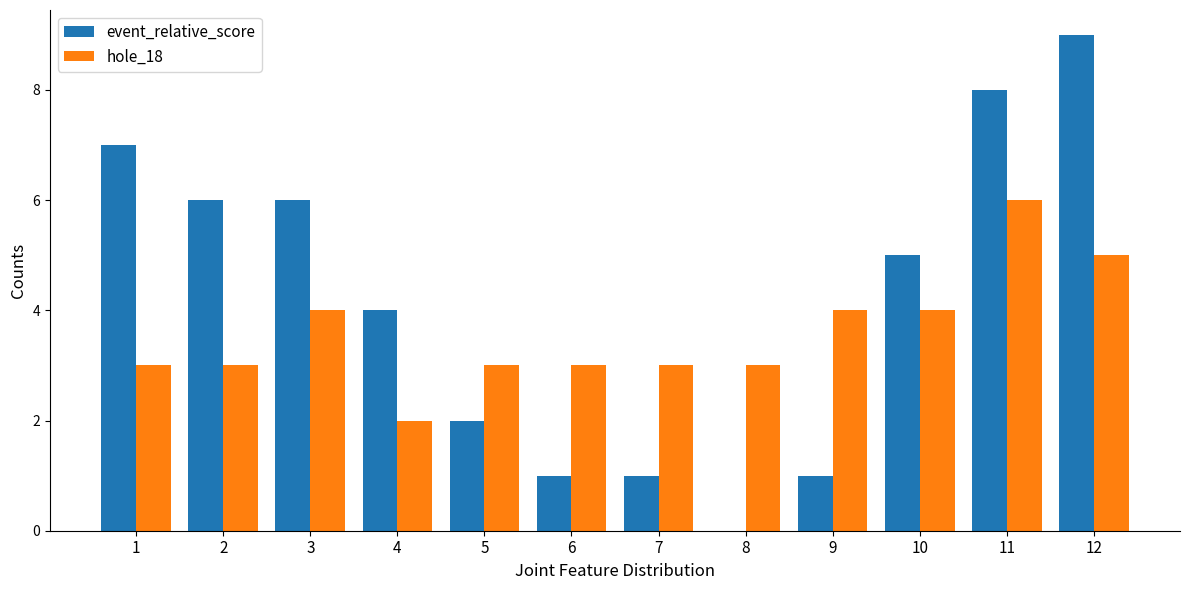

Is the value of event_relative_score at 12 greater than the value of hole_18 at 6?

Yes